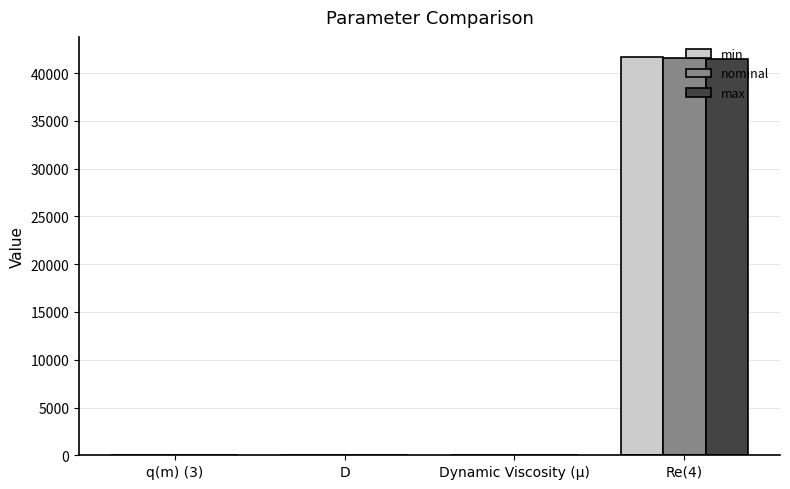

What is the maximum value shown in the chart?

41715.5